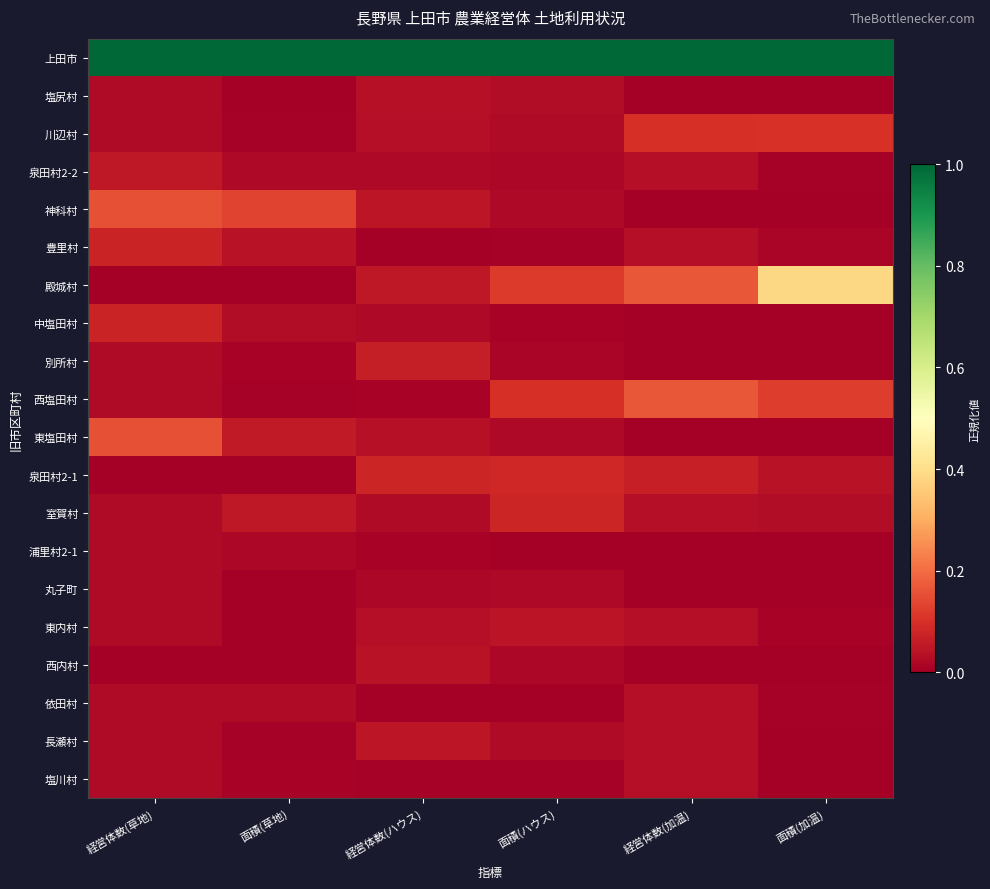

Between 面積(加温) and 面積(ハウス), which is larger?

面積(加温)